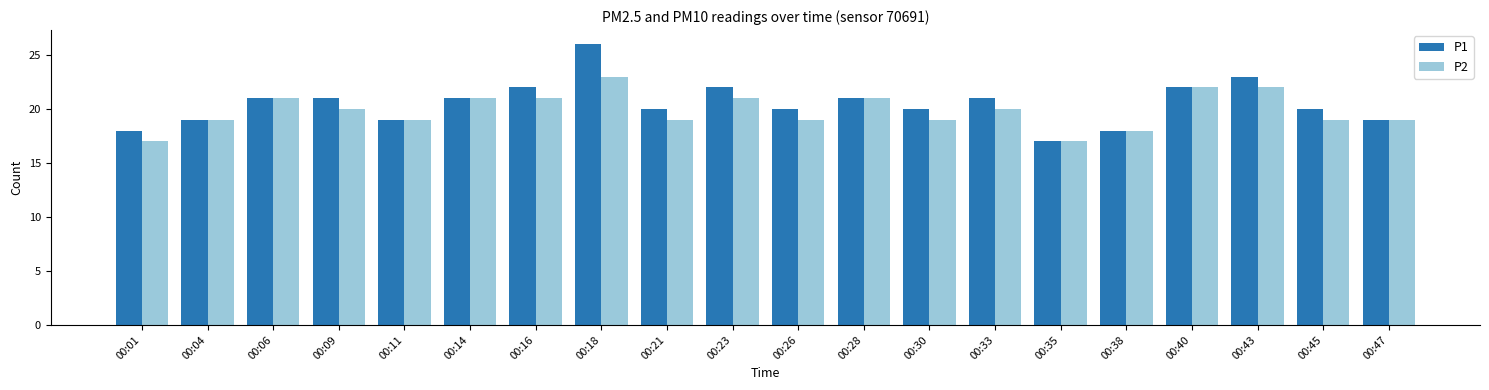

At which label does P1 reach its peak?

00:18